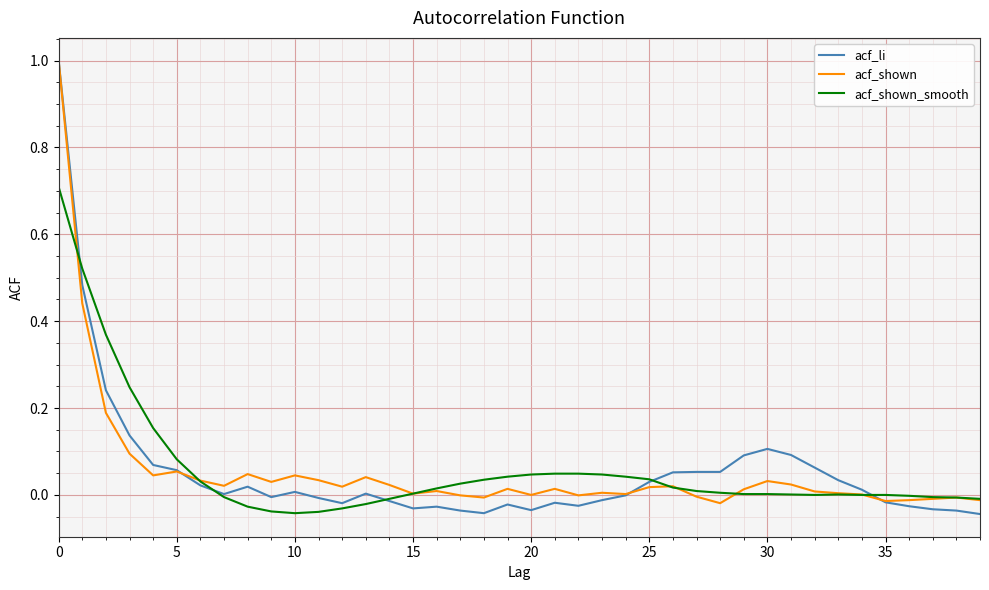

Which series has the widest spread of values?

acf_li